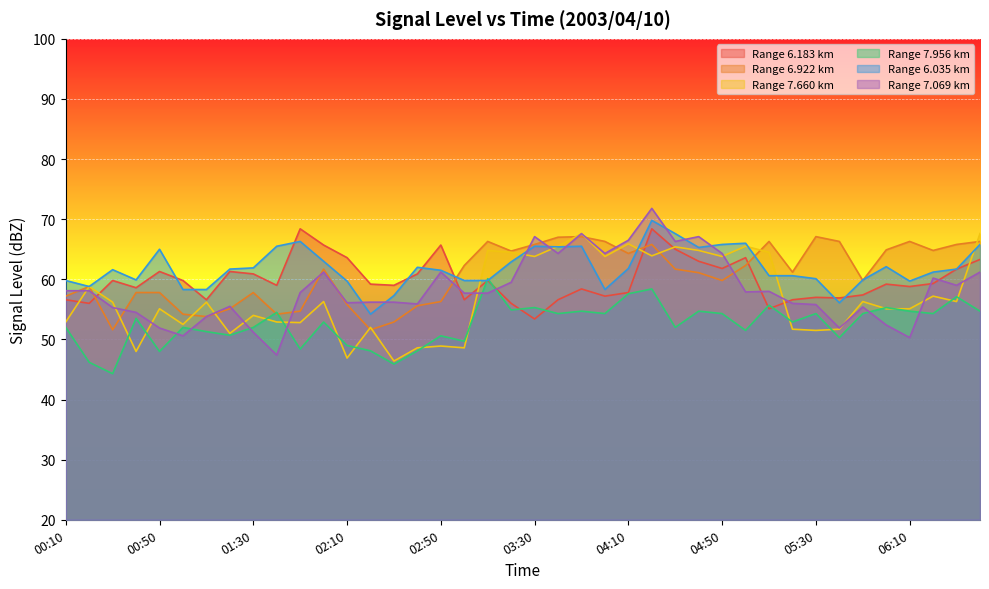

List the series in order of their peak value, highest first.

7.069, 6.035, 6.183, 7.660, 6.922, 7.956